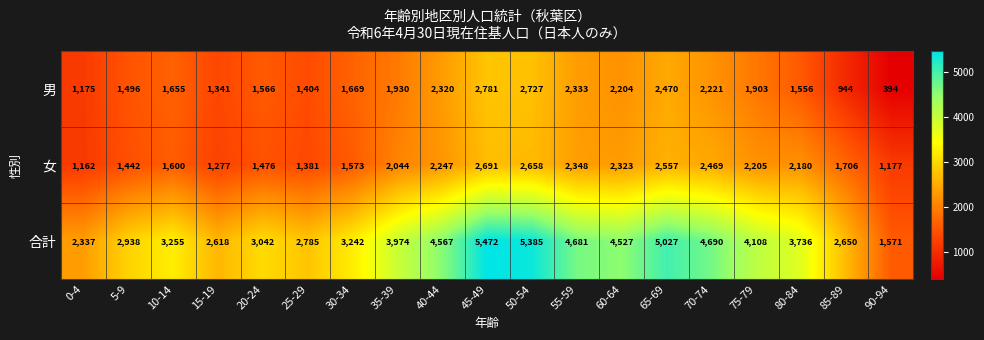

Which series has the largest range (max minus min)?

合計